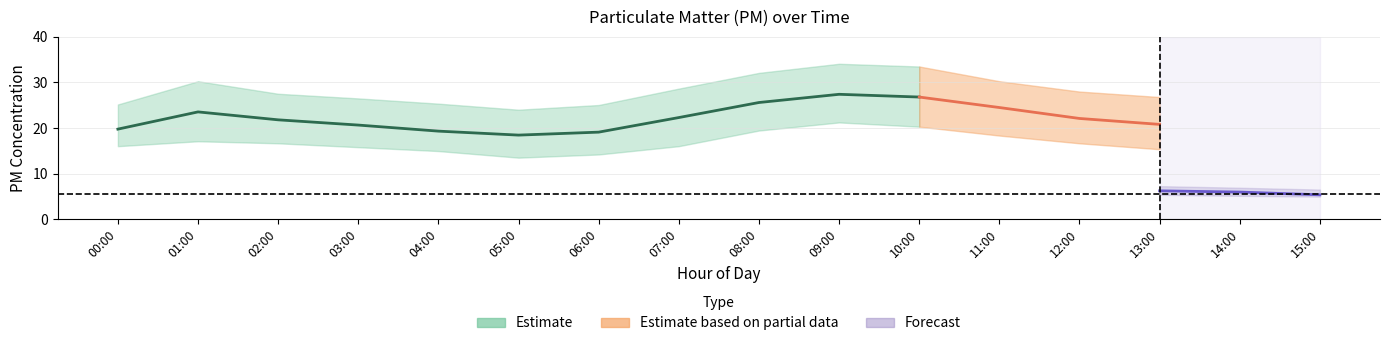

At which category does P2_upper reach its first local peak?

01:00